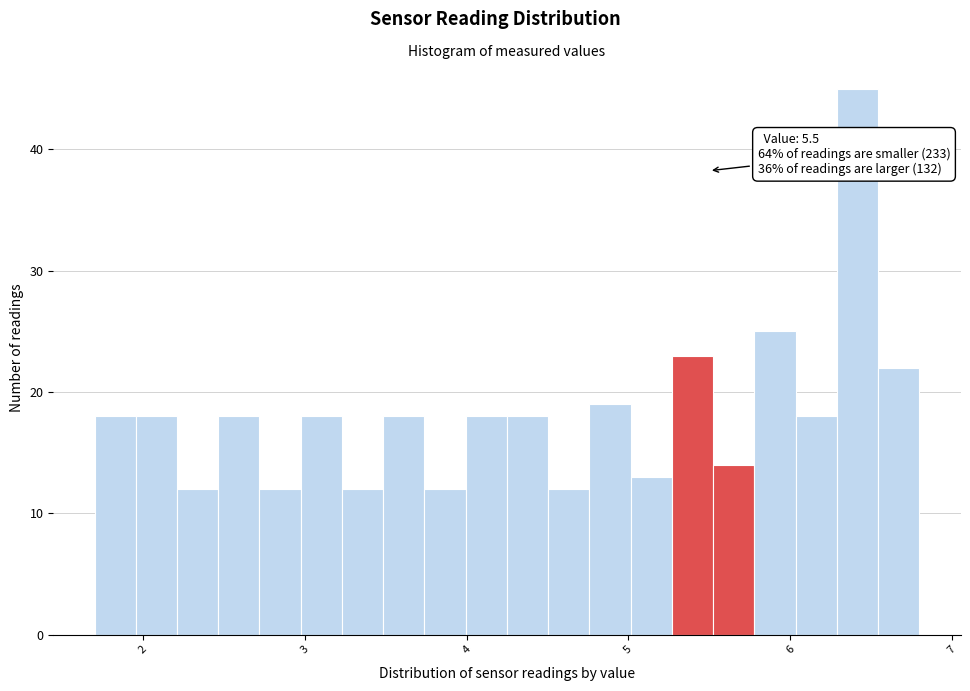

Read against the x-axis, roughly where is the centre of the tallest bar?

6.4